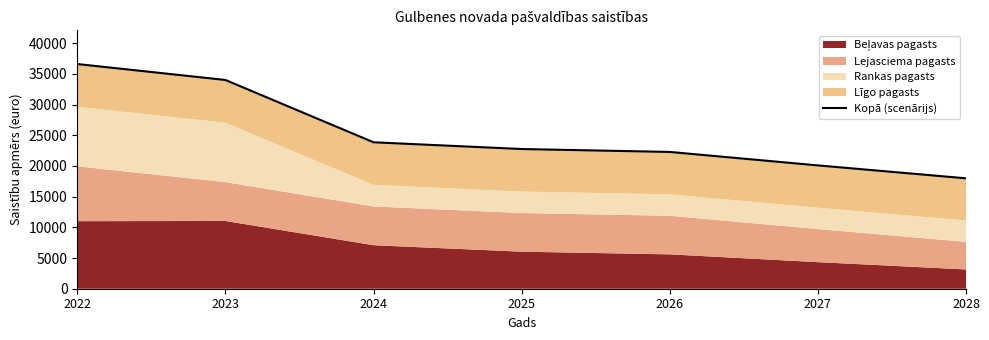

True or false: the data shows 15289 at 2022.

False